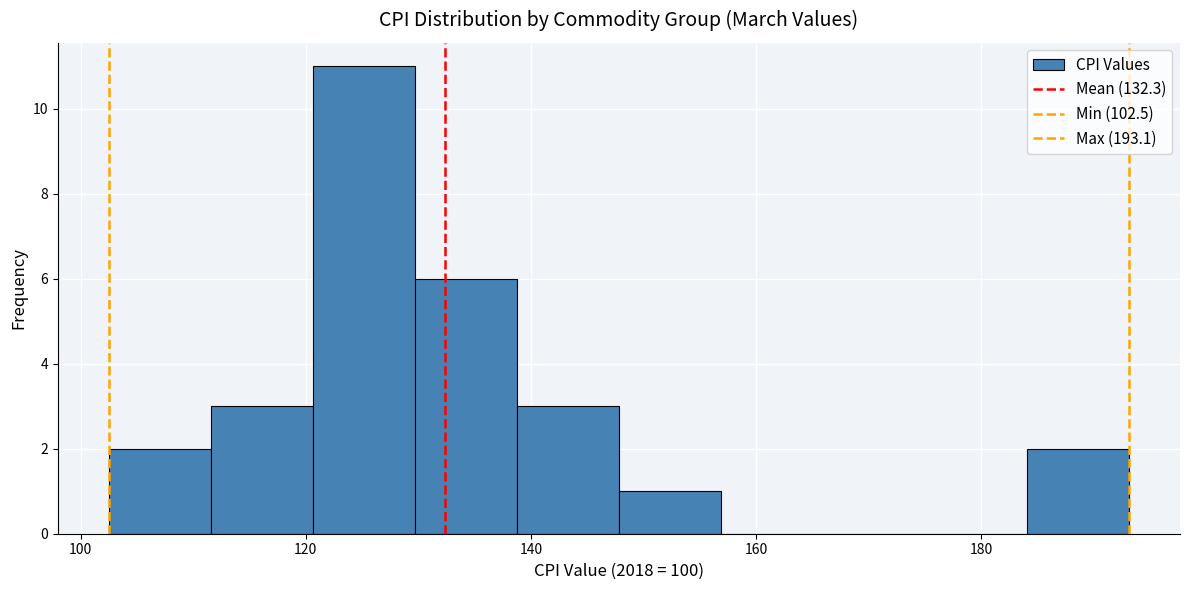

What is the height of the bar covering 138 to 148 on the x-axis? Neither the bar edges nor the heights are printed on the chart, so give them approximately, as read against the axes.

3